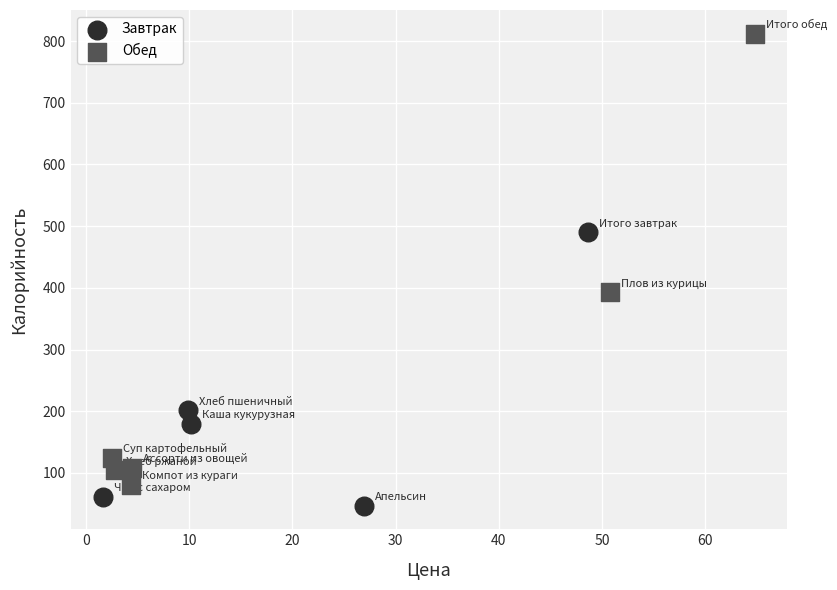

Which series has the widest spread of Y values?

Обед